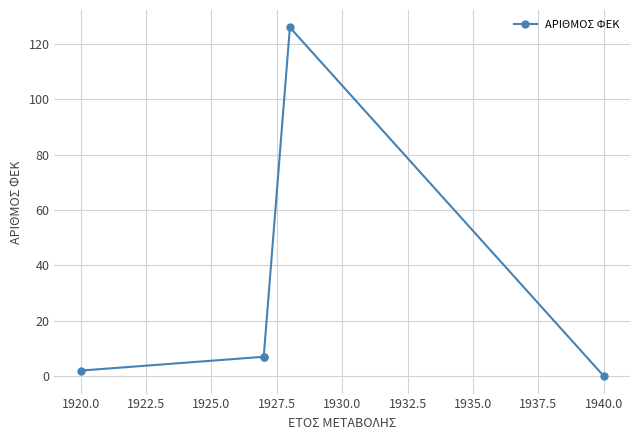

True or false: there are more than 0 points higher than both neighbors.

True